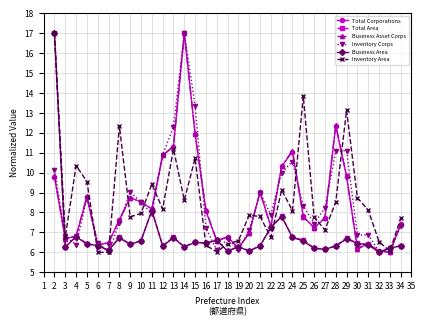

What is the difference between the highest and lowest values at 9?

2.6